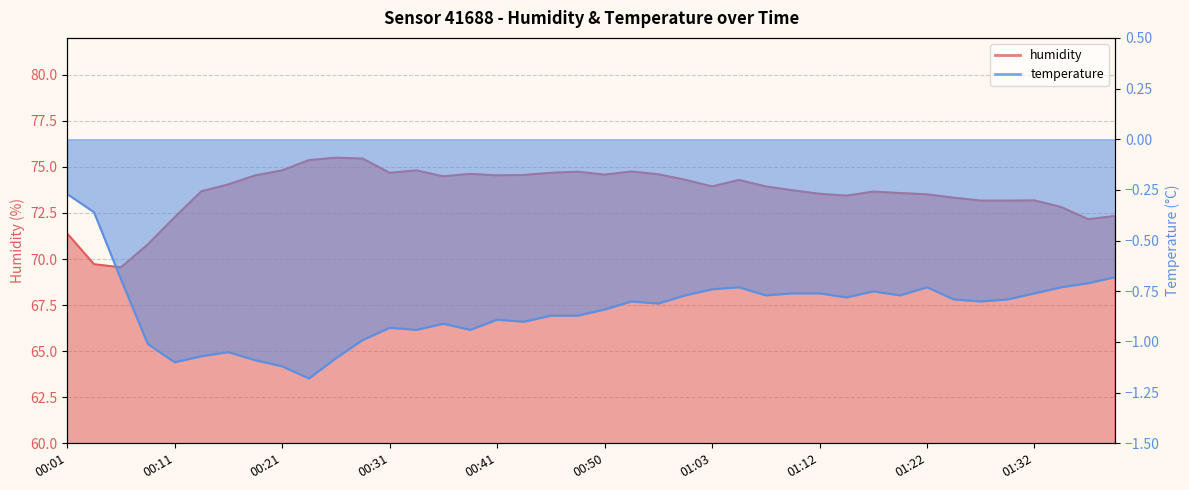

Which has a higher value, 00:55 or 01:29?

00:55